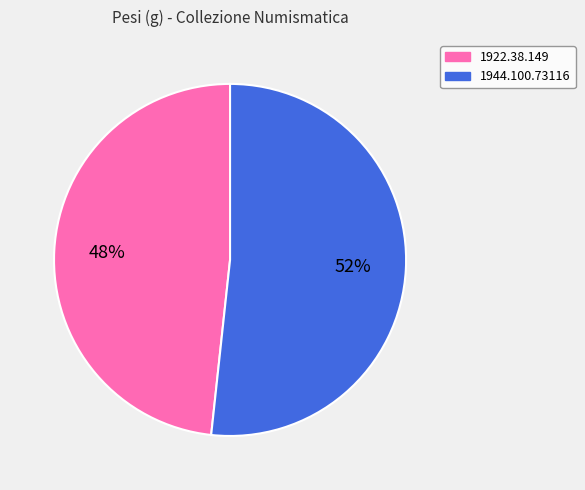

Is the sum of 1944.100.73116 and 1922.38.149 greater than half?

Yes